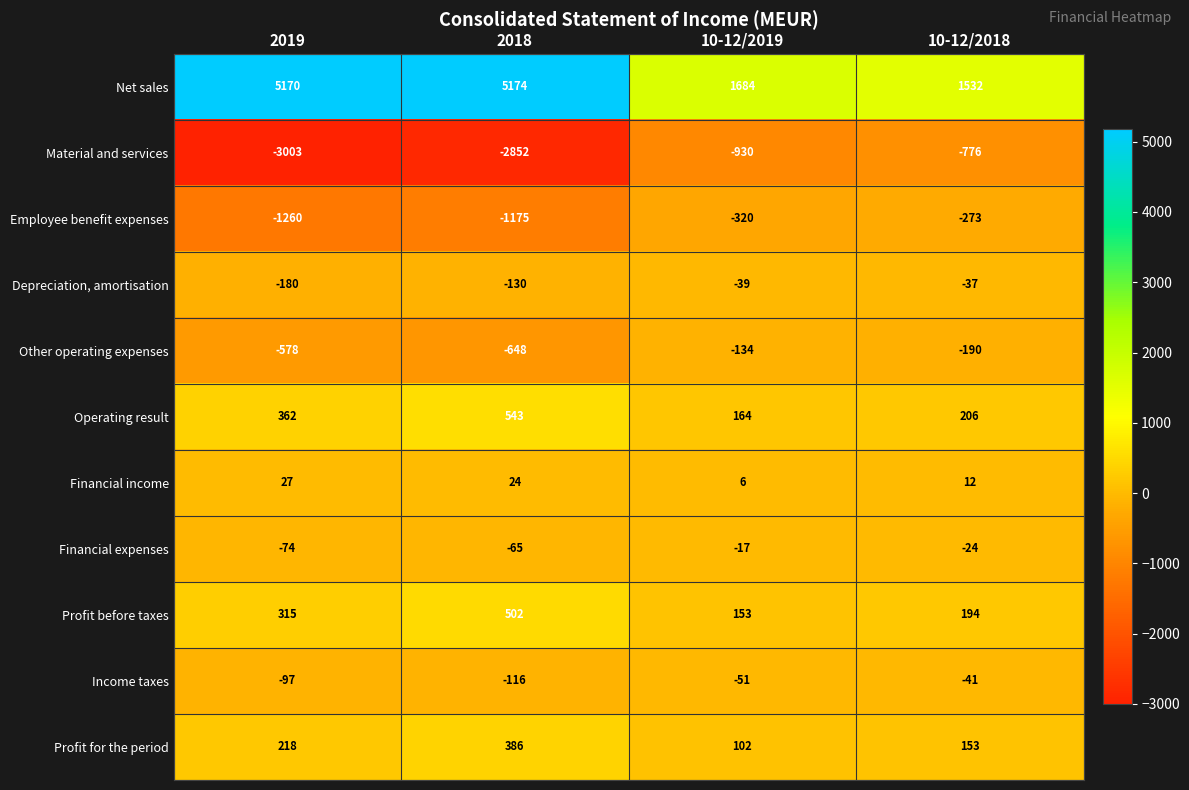

Which series has the largest total across all categories?

Net sales